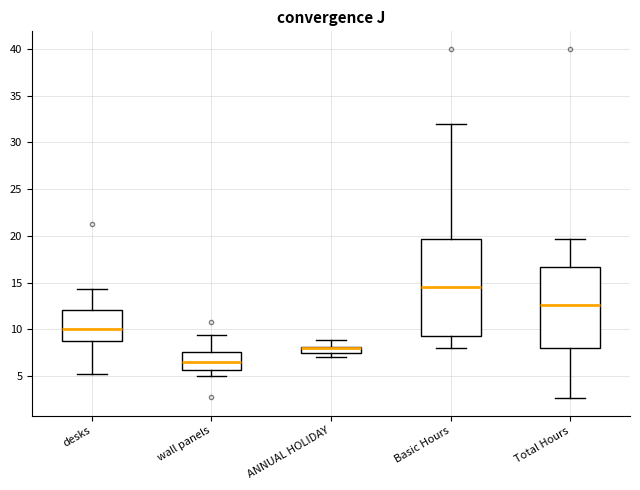

Comparing the boxes themselves (not the whiskers), which one is the tallest?

Basic Hours